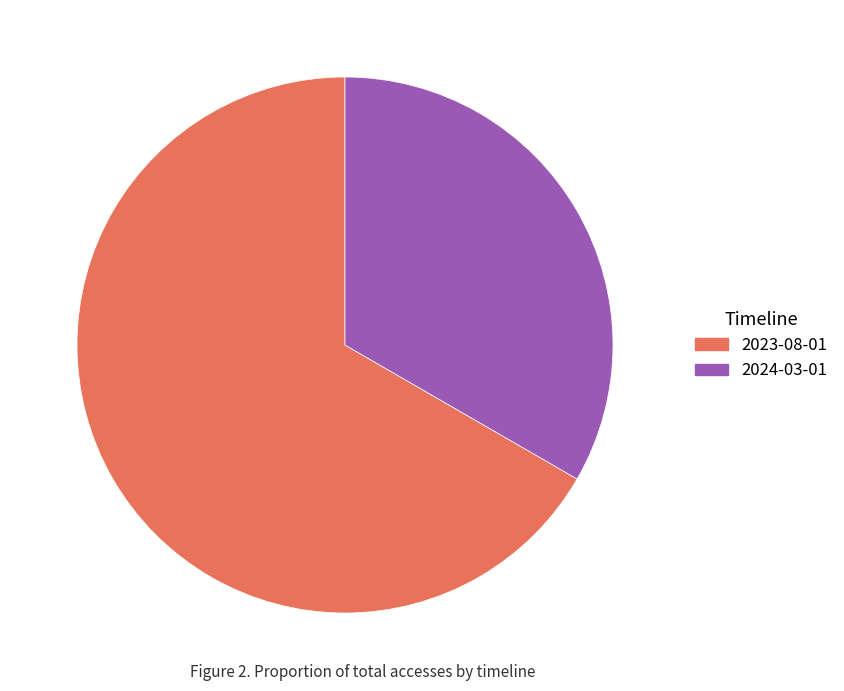

Which slice is the largest?

2023-08-01